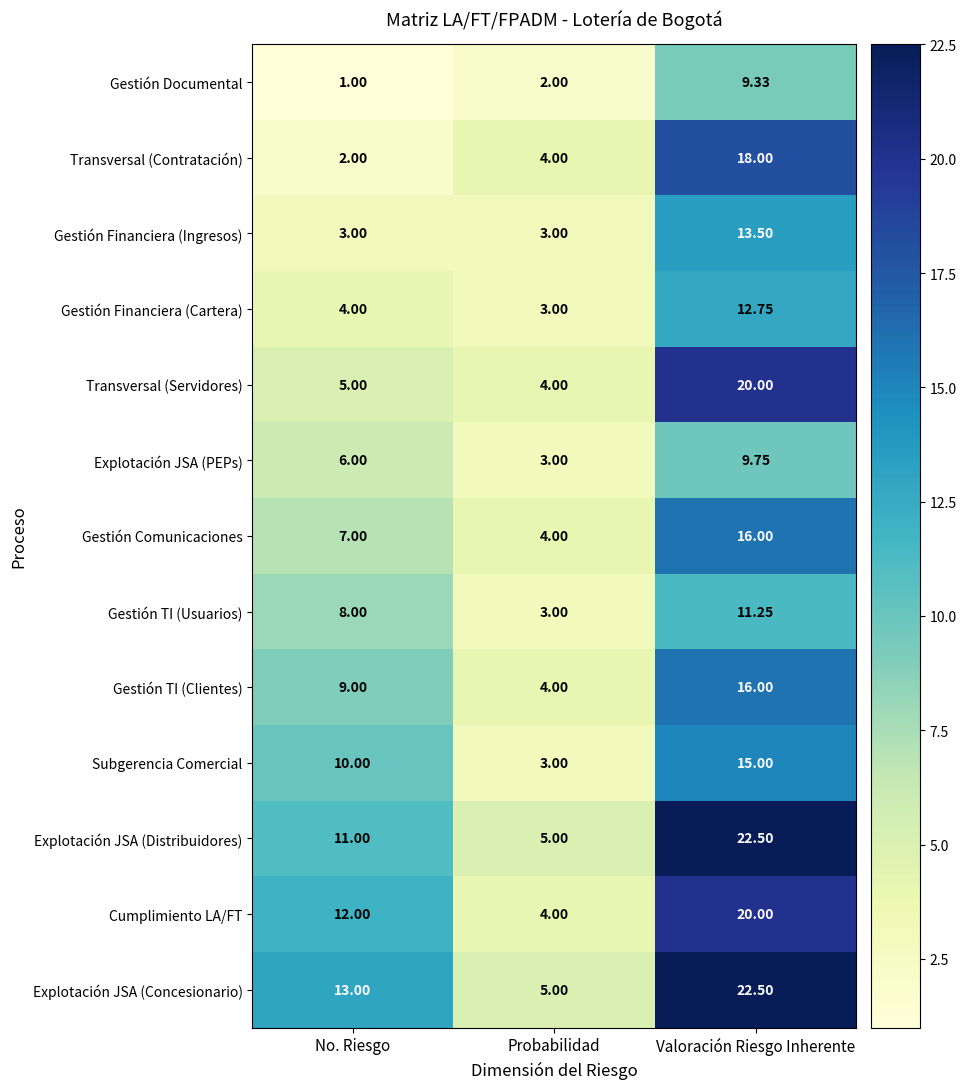

Between No. Riesgo and Valoración Riesgo Inherente, which series saw the biggest shift?

Transversal (Contratación)